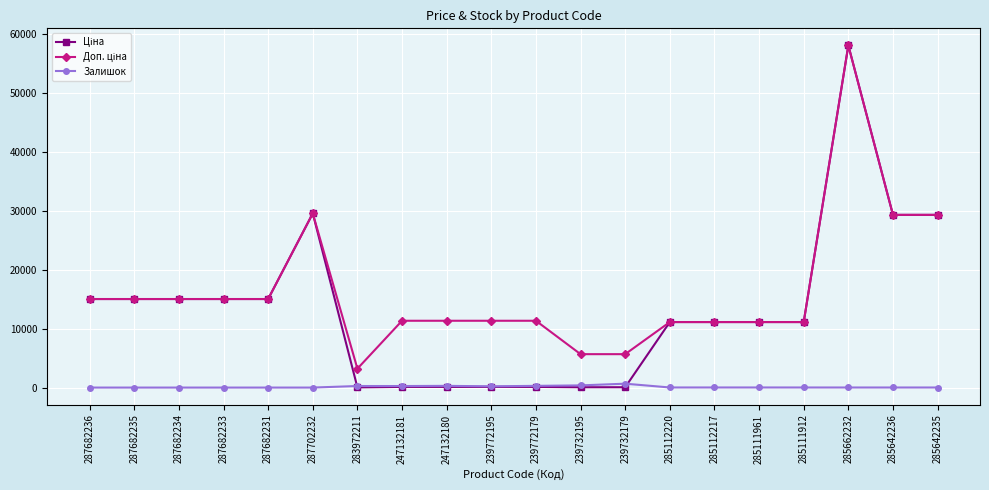

At which category is the sum across all series the highest?

285662232